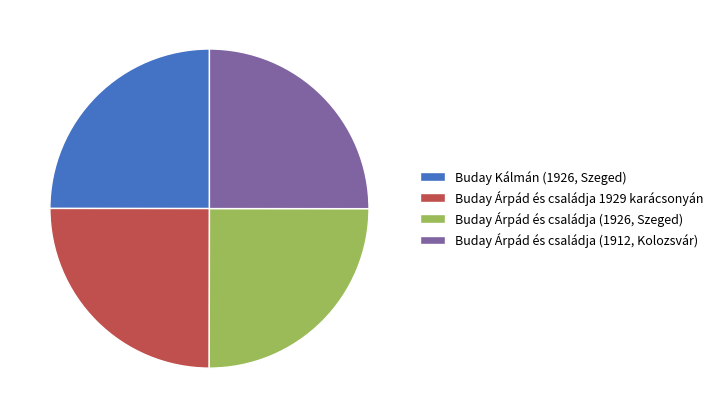

Approximately how many times larger is the value at Buday Árpád és családja 1929 karácsonyán compared to Buday Árpád és családja (1926, Szeged)?

1.0